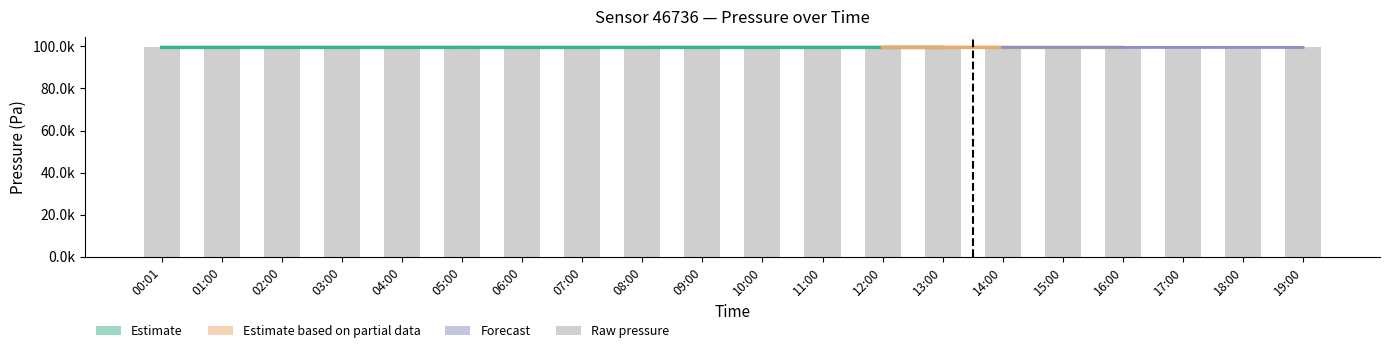

True or false: the data shows 99516.0 at 14:00.

True